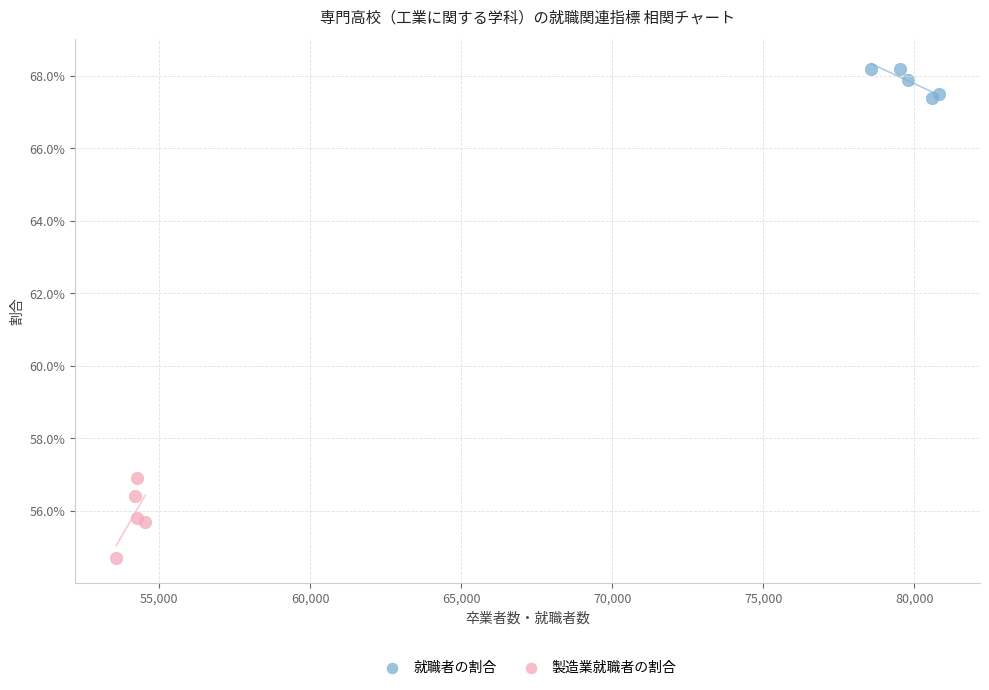

What are all the series names shown in the legend?

就職者の割合, 製造業就職者の割合